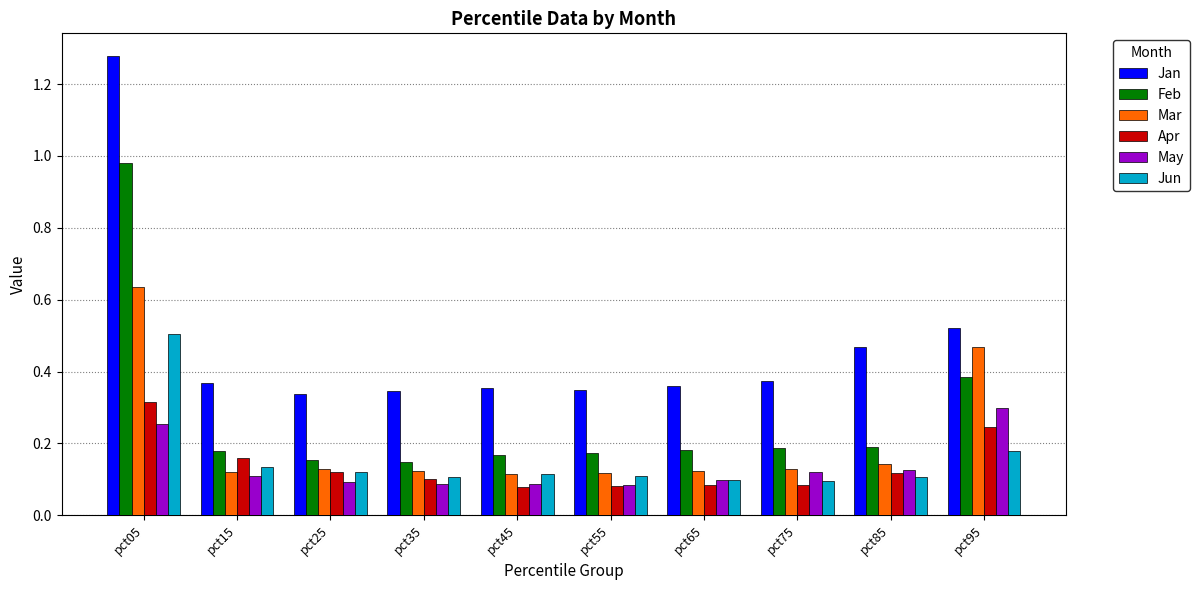

Which series has the largest range (max minus min)?

Jan